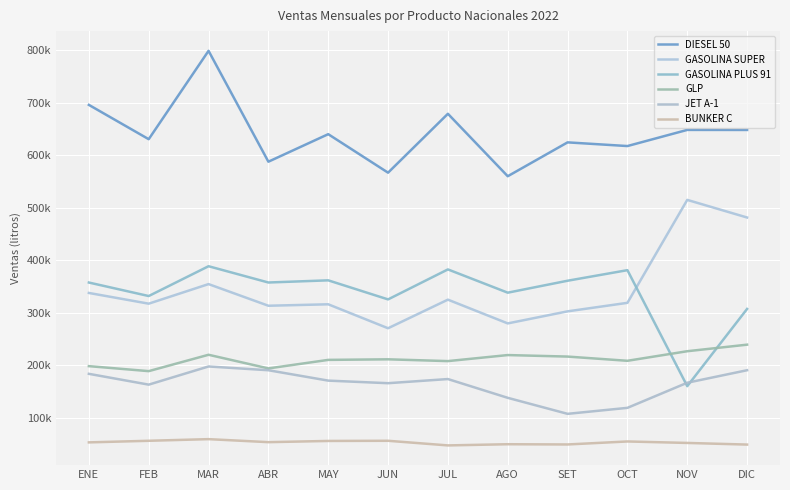

At which label does GASOLINA PLUS 91 reach its peak?

MAR